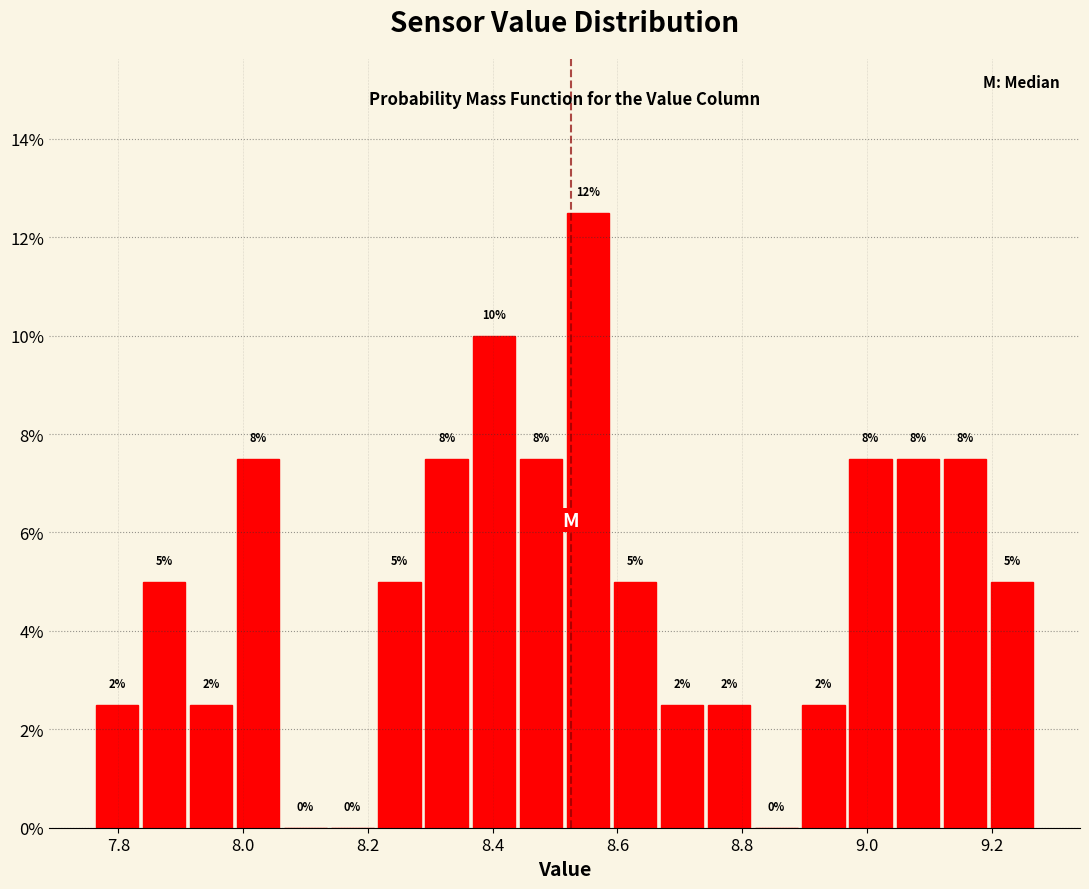

Read against the x-axis, roughly where is the centre of the tallest bar?

8.56